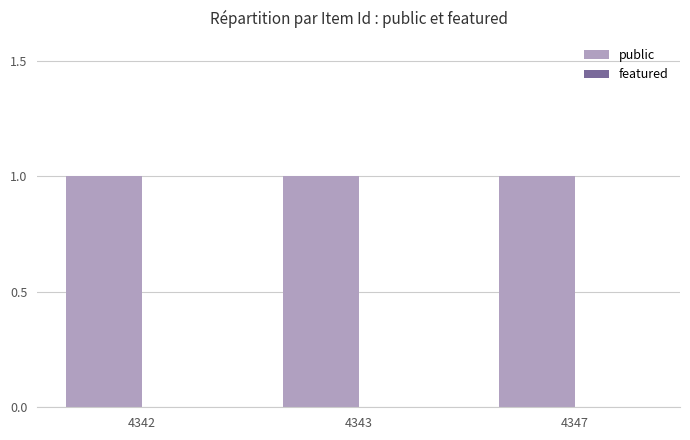

What is the spread (max minus min) of values at 4342?

1